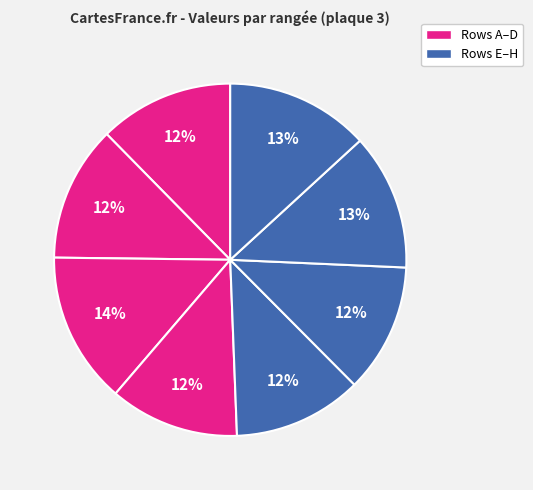

Is there a majority slice in this chart?

No